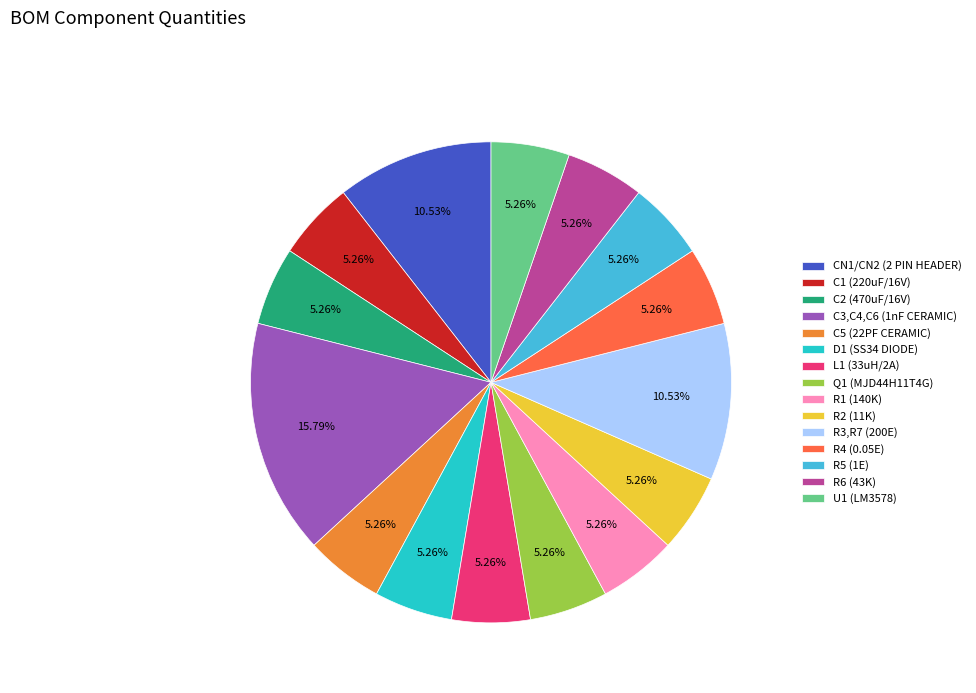

Between C3,C4,C6 (1nF CERAMIC) and R2 (11K), which is larger?

C3,C4,C6 (1nF CERAMIC)